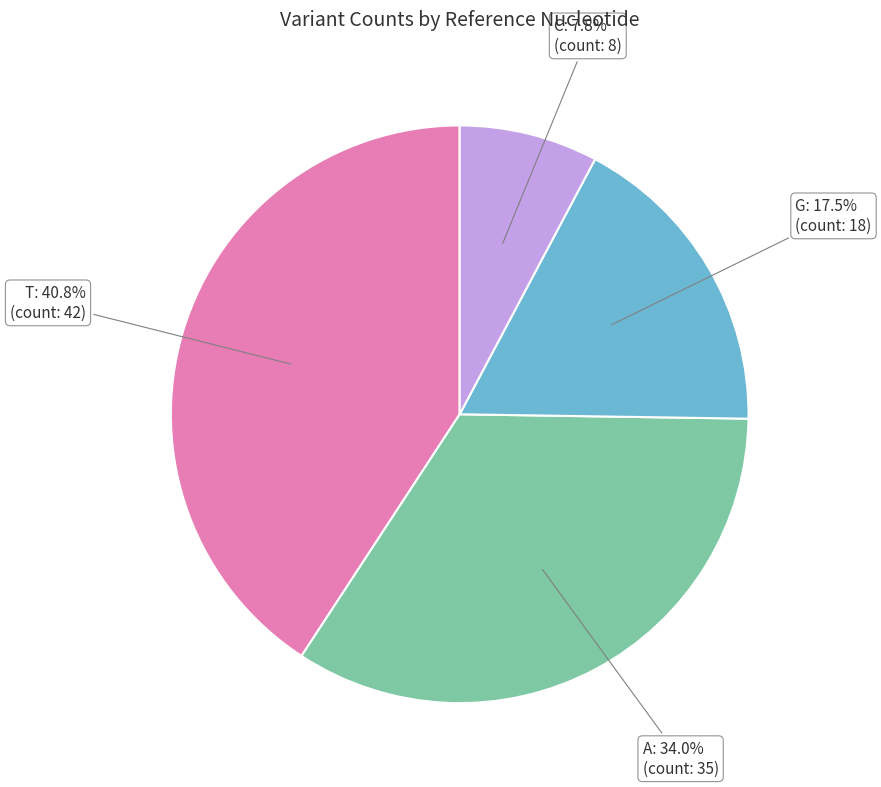

Count the number of slices in the pie.

4